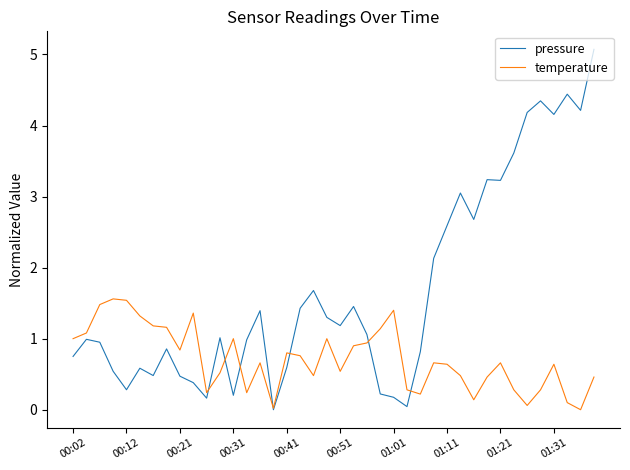

Rank the series by their maximum value, from highest to lowest.

pressure, temperature